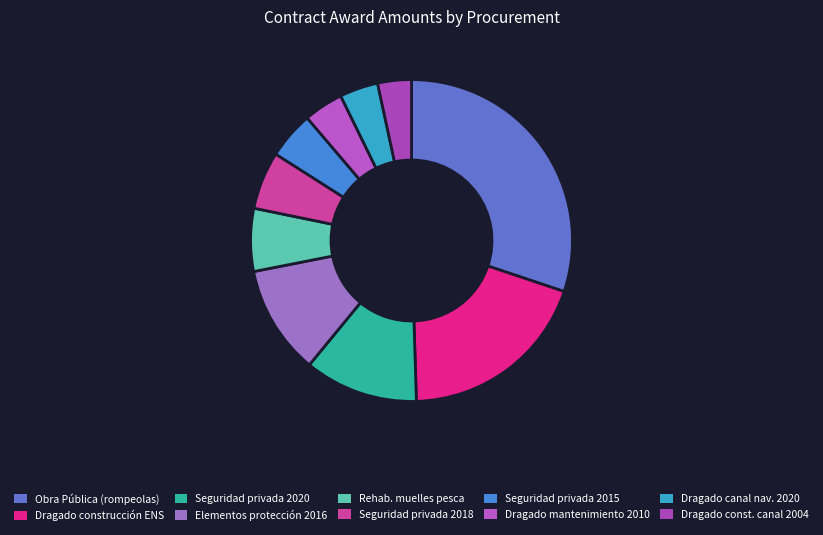

To the nearest percent, what is the difference between the largest and smallest slice percentages?

27%